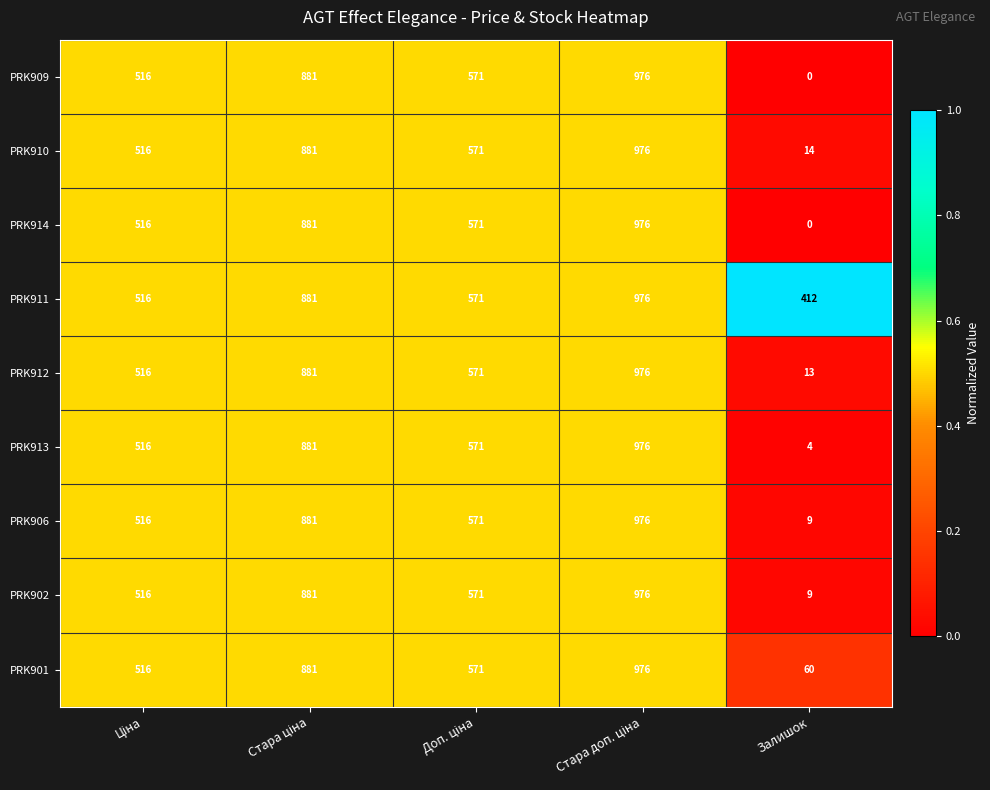

Is it true that PRK912 equals 22 at Залишок?

False